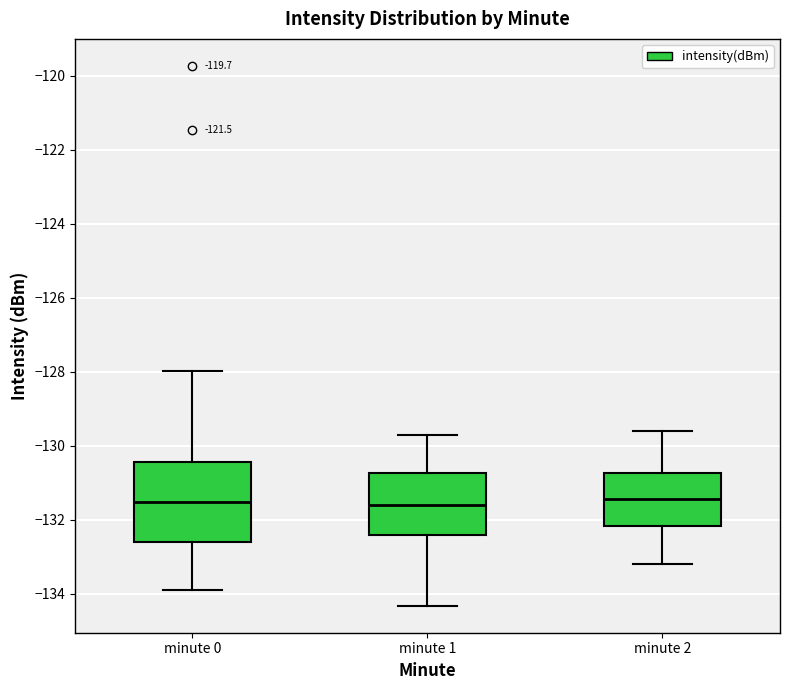

Where does the lower whisker of the box for minute 1 end on the y-axis? The values are not printed on the chart, so give them approximately, as read against the axis.

-134.4